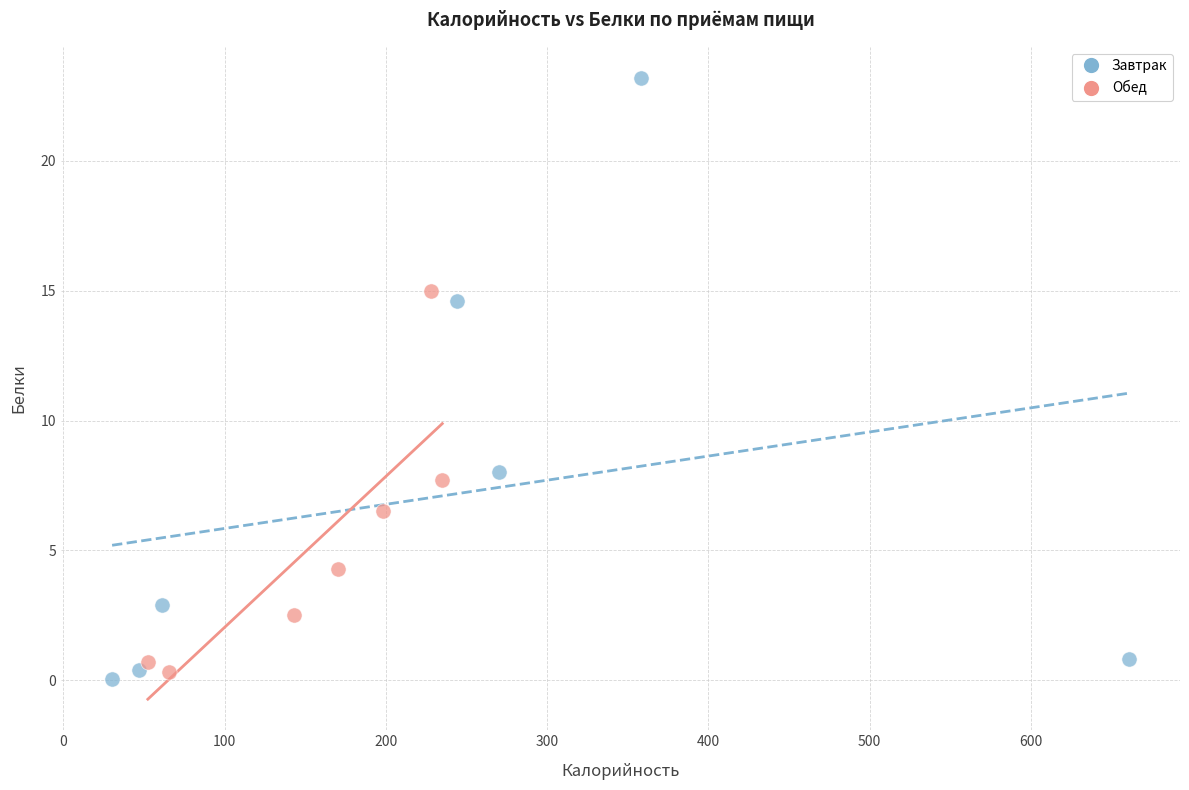

What are all the series names shown in the legend?

Завтрак, Обед